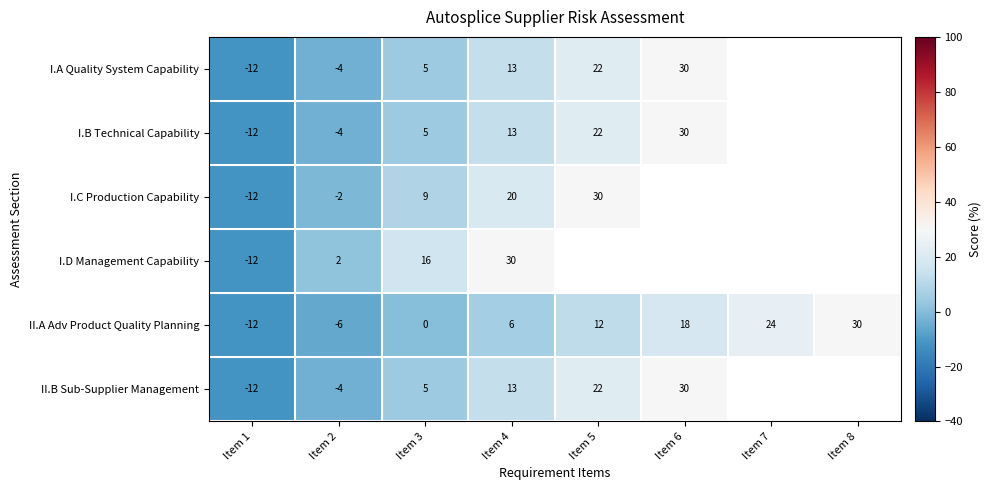

What is the sum of all II.A Adv Product Quality Planning values?

72